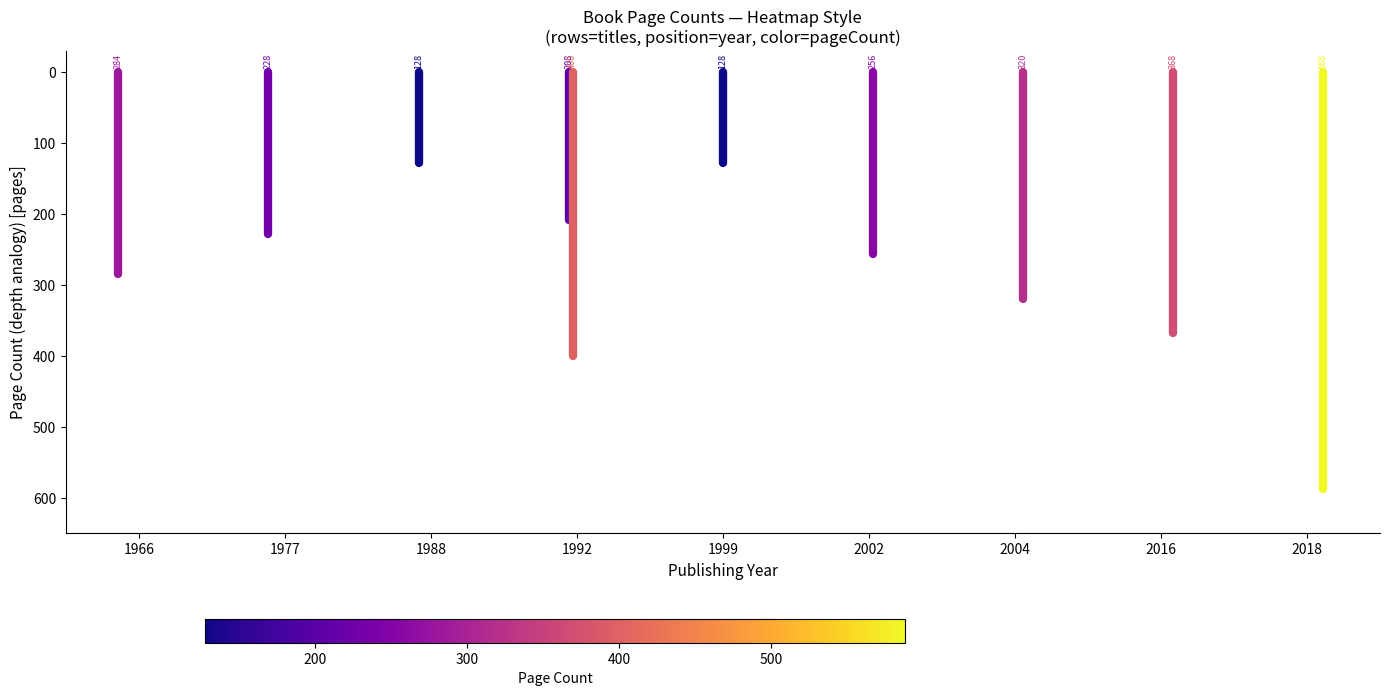

Where is Хакери nearest to the value -128?

1966